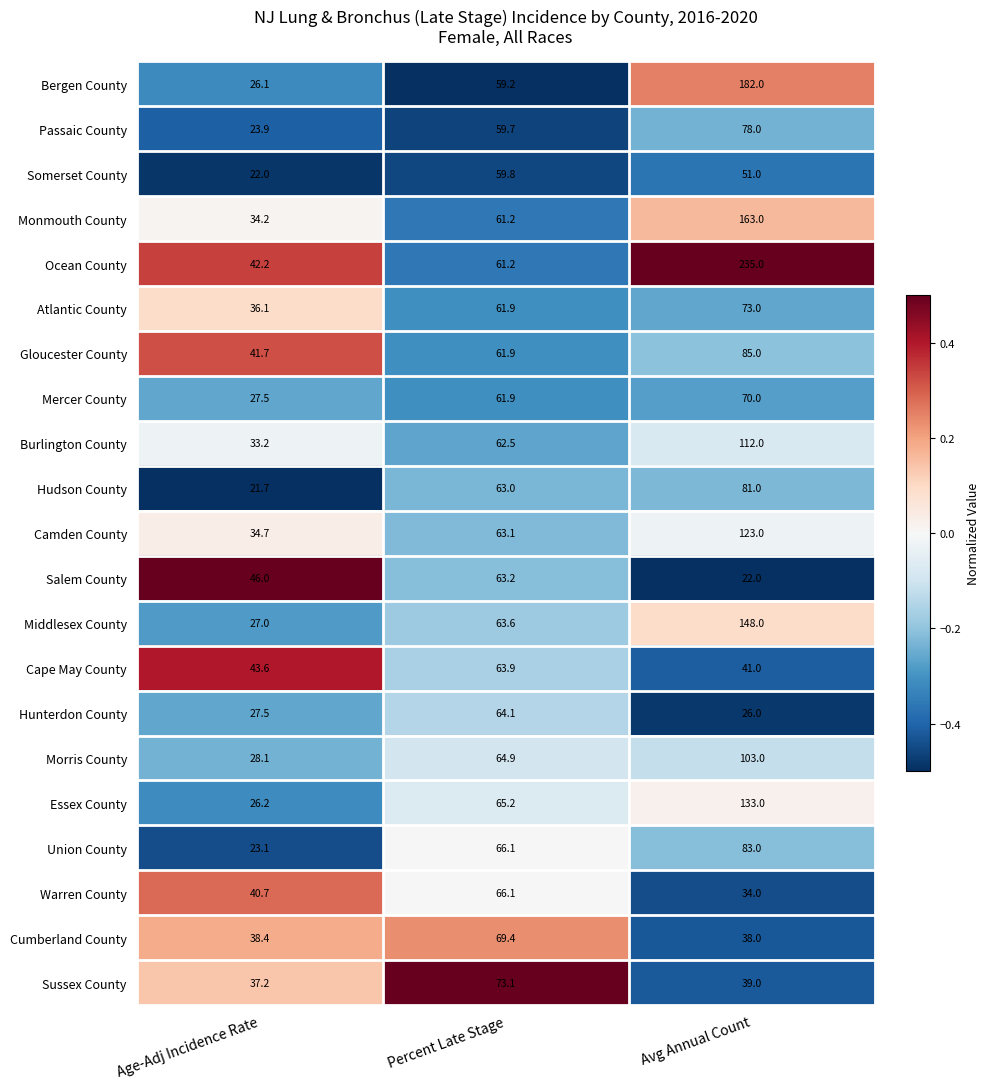

The Middlesex County series shows 148.0 at Avg Annual Count. True or false?

True